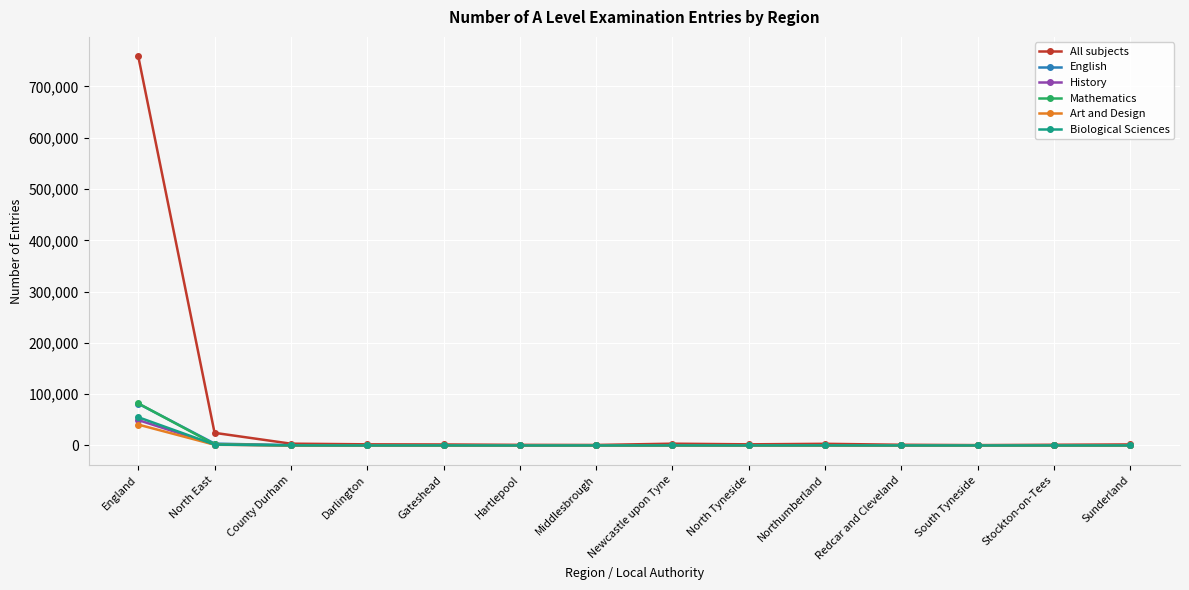

Where do Biological Sciences and History first cross each other?

England and North East